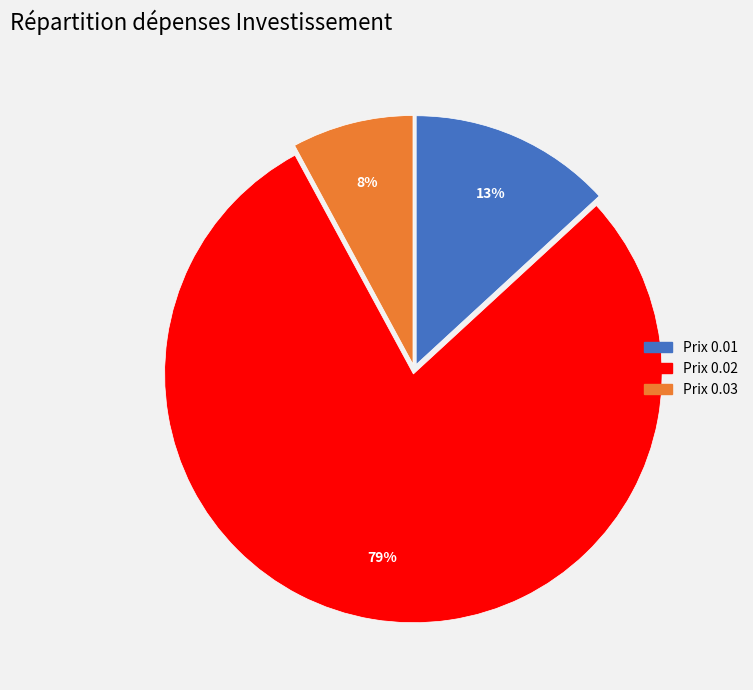

Is there any slice that represents more than half of the pie?

Yes